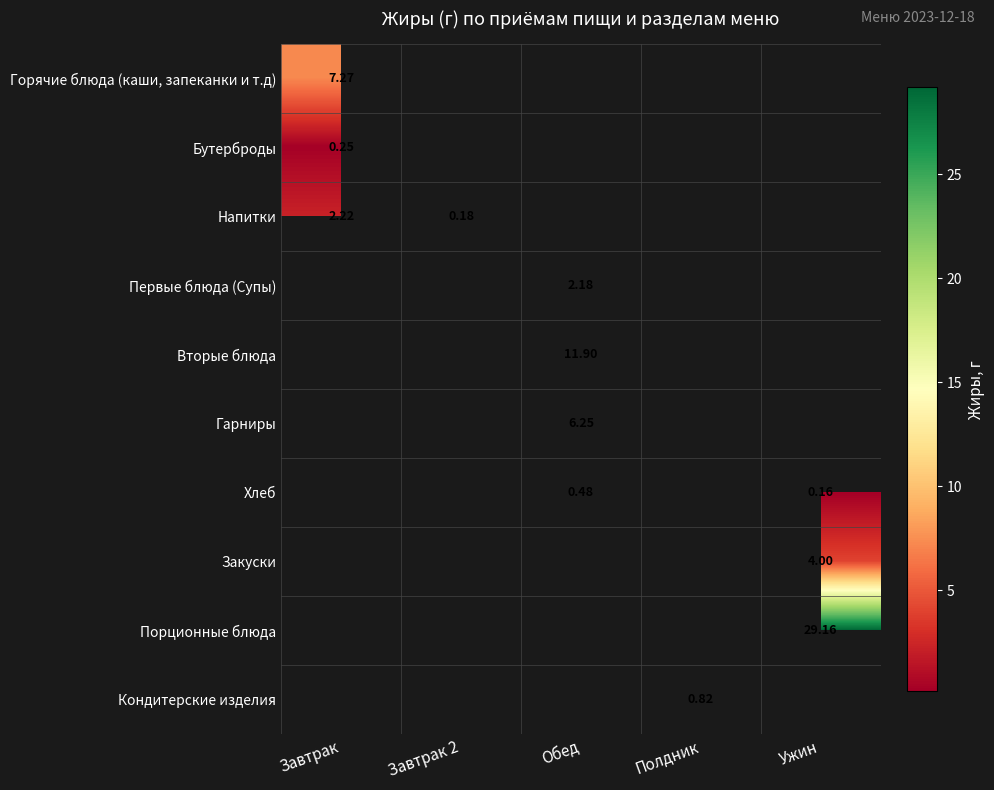

How many values in Порционные блюда are above zero?

1